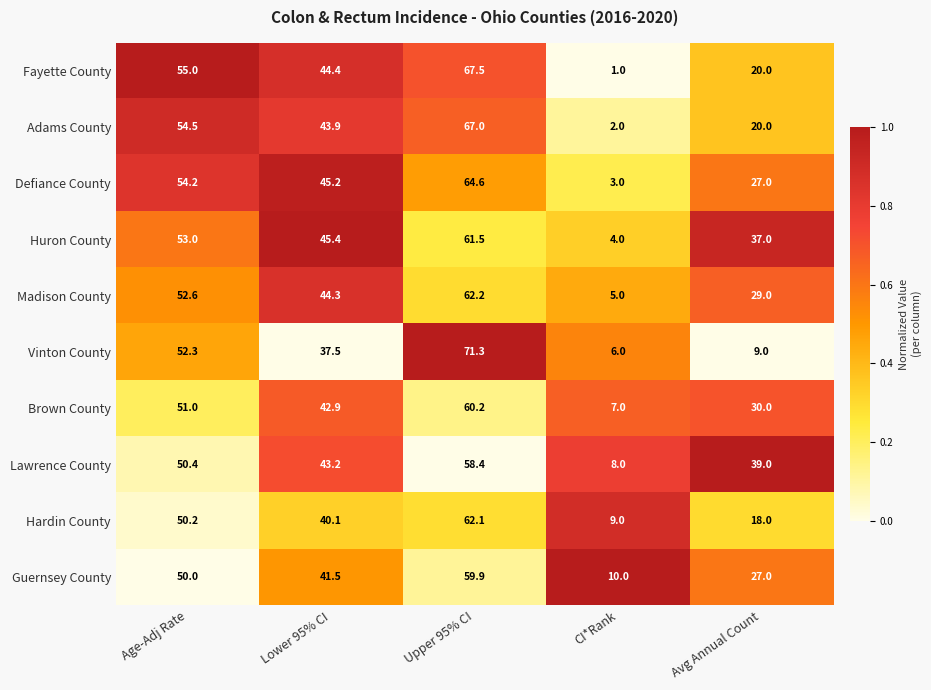

The value of Madison County at Upper 95% CI is 62.2. True or false?

True